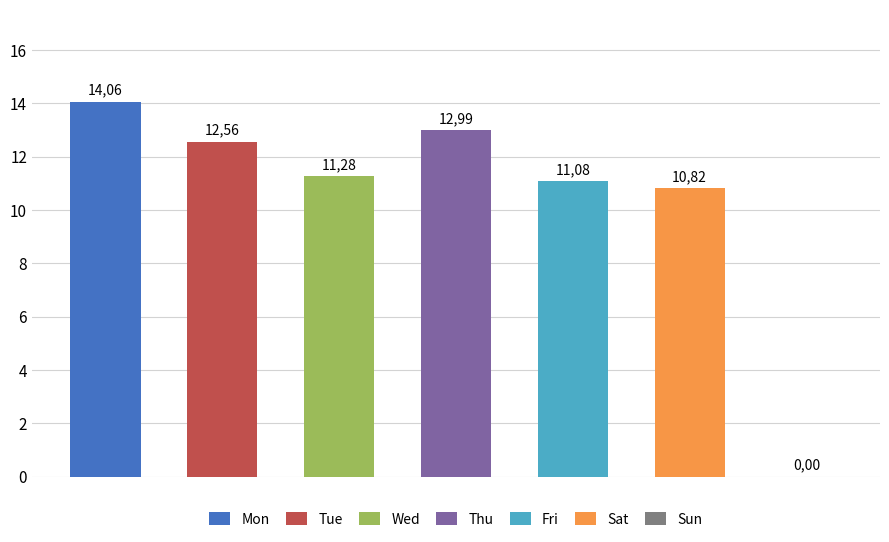

What is the difference between the maximum and minimum values?

14.1